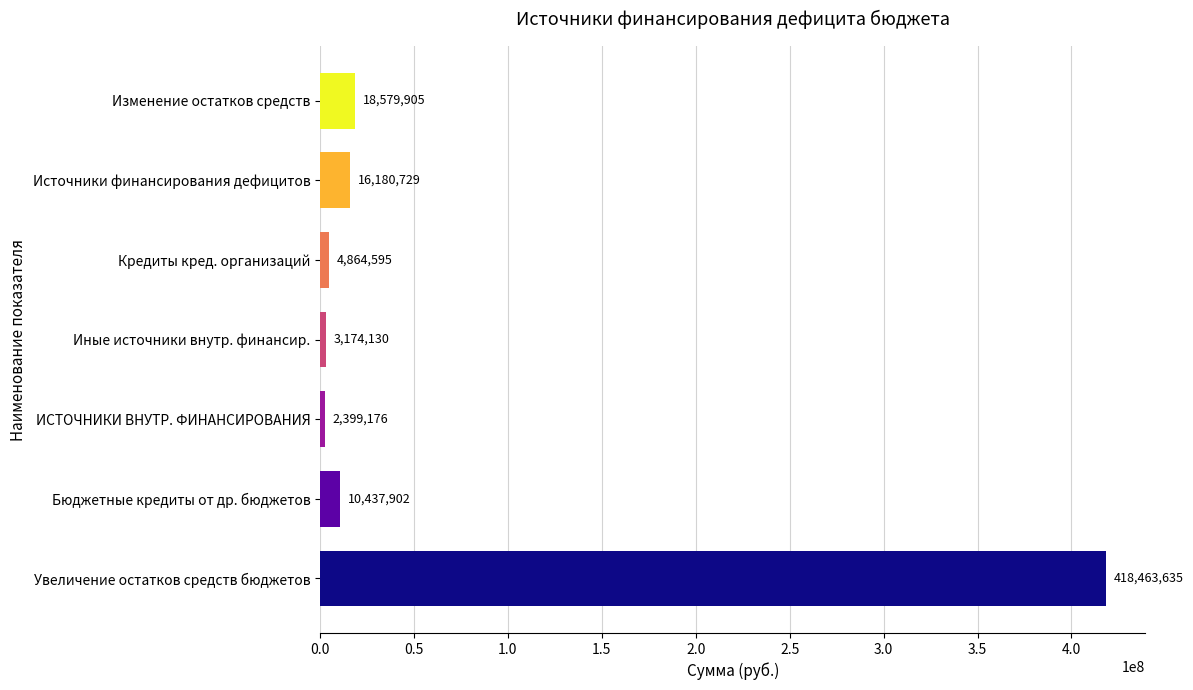

How many bars are there in total?

7